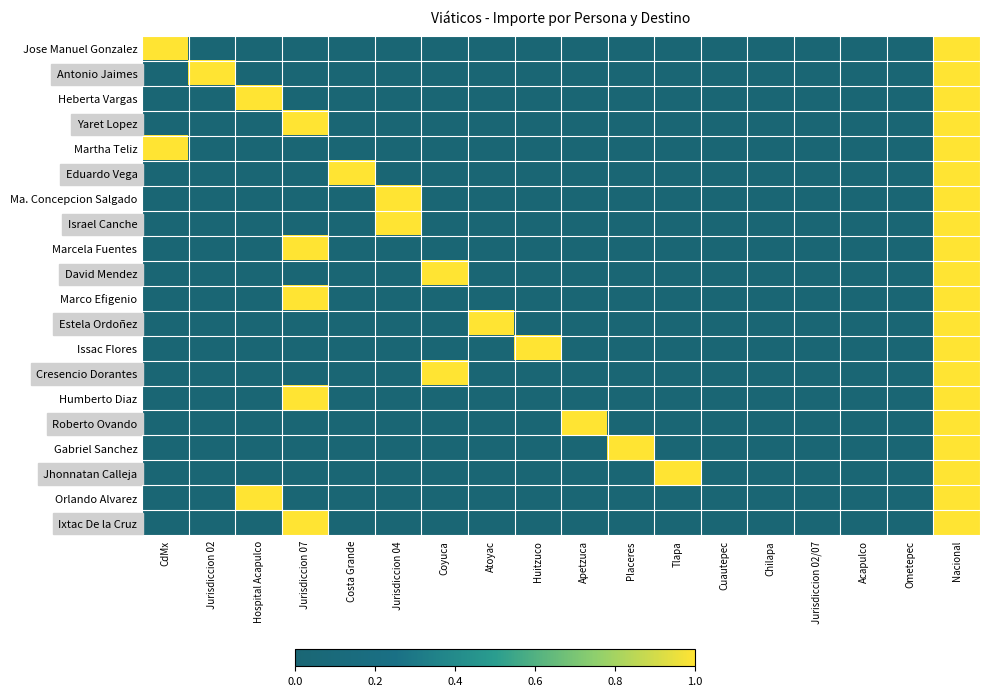

At Jurisdiccion 02, list the series in order from smallest to largest.

Jose Manuel Gonzalez, Heberta Vargas, Yaret Lopez, Martha Teliz, Eduardo Vega, Ma. Concepcion Salgado, Israel Canche, Marcela Fuentes, David Mendez, Marco Efigenio, Estela Ordoñez, Issac Flores, Cresencio Dorantes, Humberto Diaz, Roberto Ovando, Gabriel Sanchez, Jhonnatan Calleja, Orlando Alvarez, Ixtac De la Cruz, Antonio Jaimes